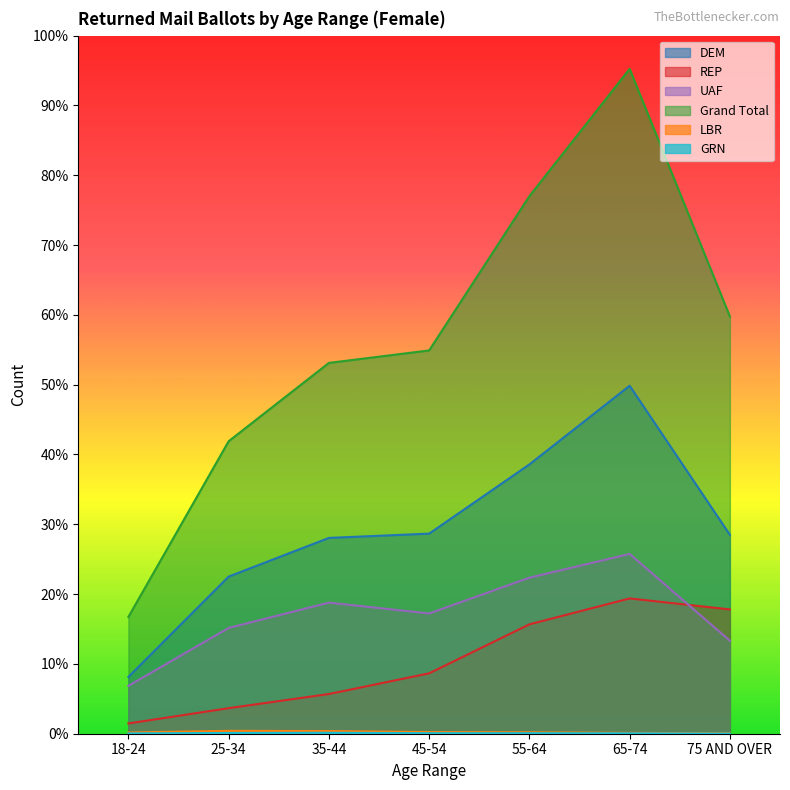

True or false: UAF and LBR intersect in this chart.

False